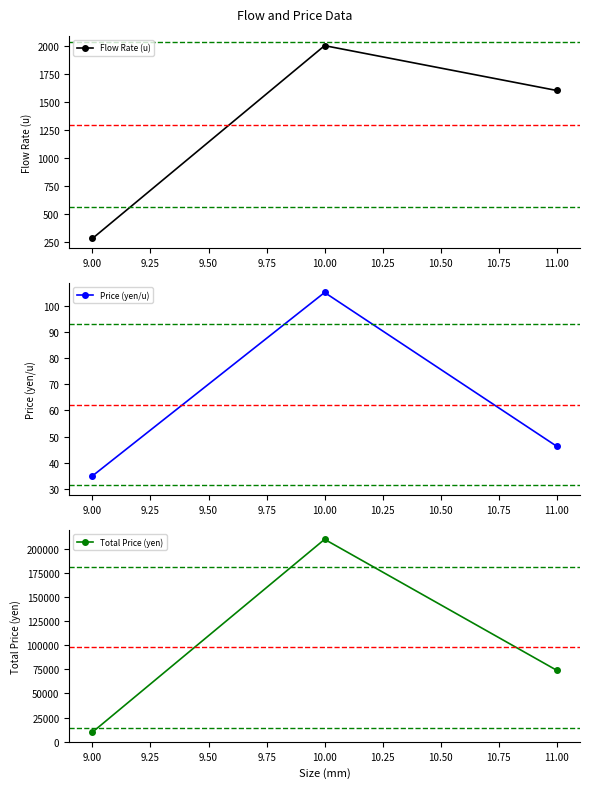

List the labels in order of Flow Rate (u) value, smallest first.

9.00, 11.00, 10.00